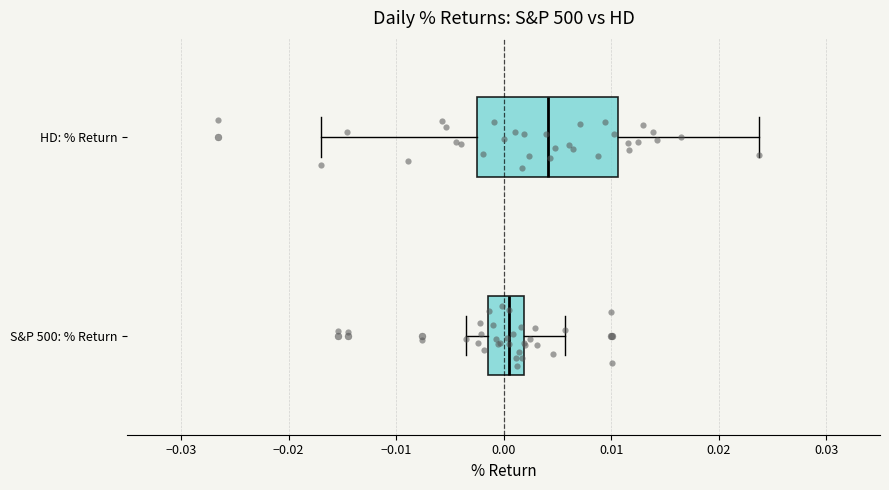

Comparing the boxes themselves (not the whiskers), which one is the widest?

HD: % Return